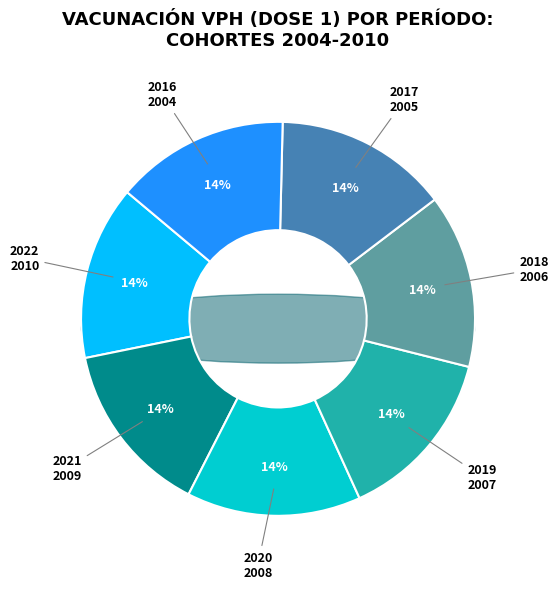

Which has a higher value, 2016 or 2018?

2018